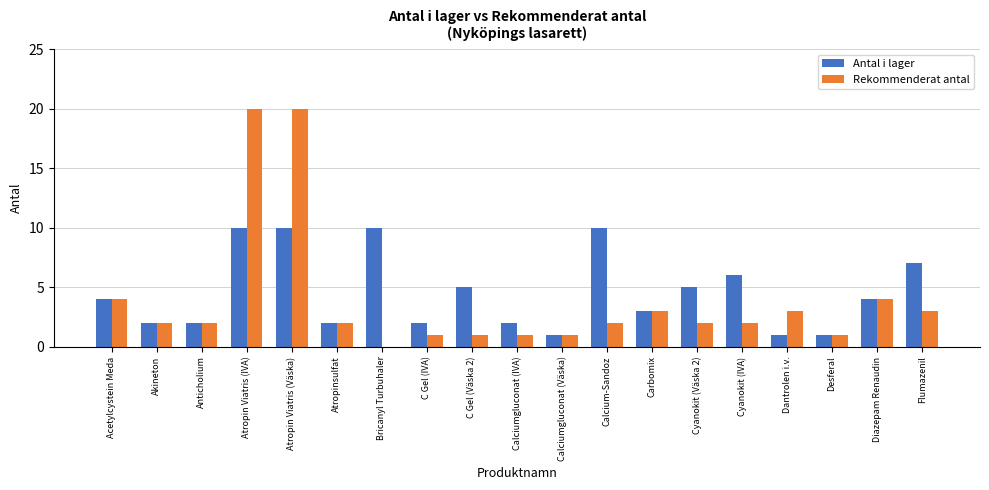

Between Bricanyl Turbuhaler and Carbomix, which series saw the biggest shift?

Antal i lager